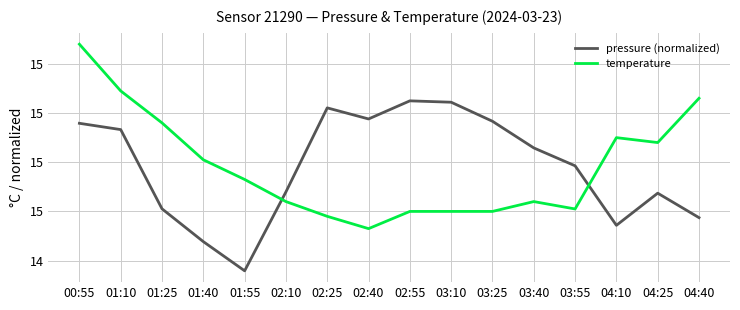

Does the chart display data point markers on the line(s)?

No